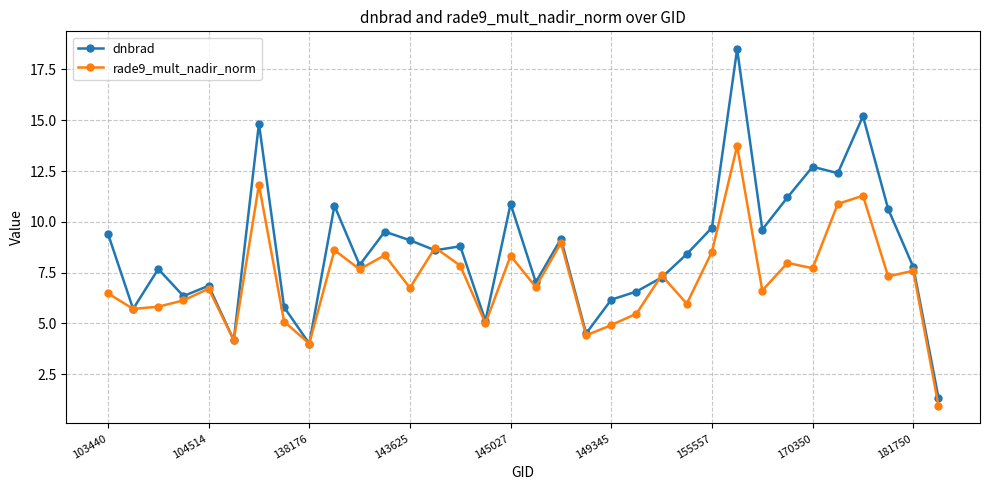

Which series has the largest range (max minus min)?

dnbrad